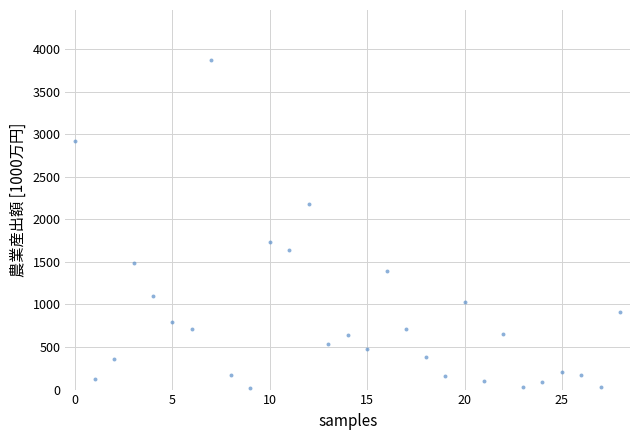

What is the range of Y values (max minus min)?

3864